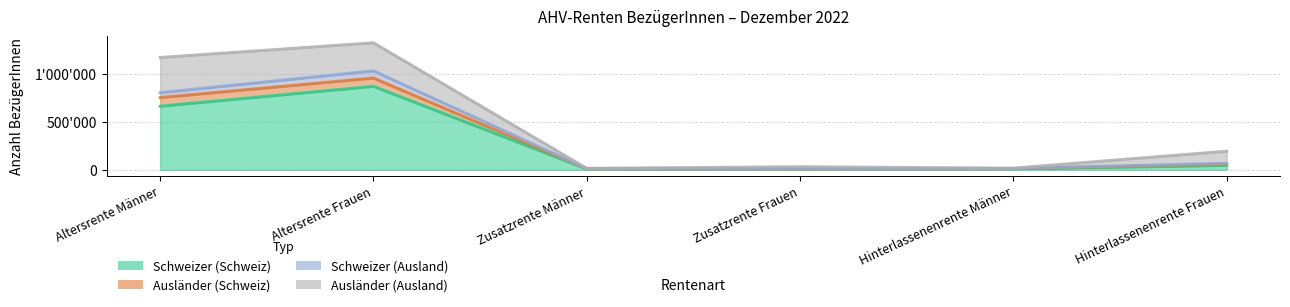

Which category has the highest value across all series?

Altersrente Frauen